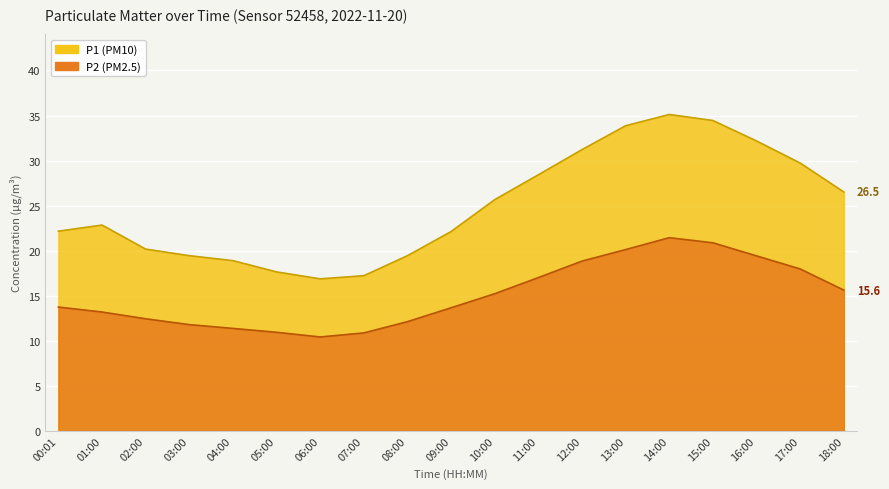

Is the value of P1 (PM10) at 05:00 greater than the value of P2 (PM2.5) at 15:00?

No